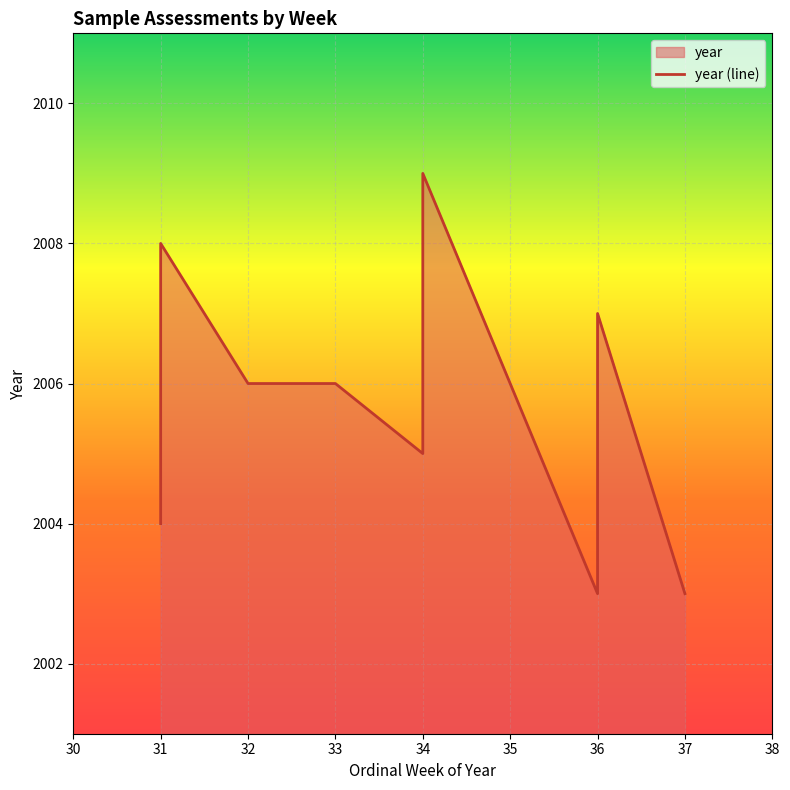

Reading left to right, extract all data points from this chart.

2004	2008	2006	2006	2006	2005	2009	2003	2007	2003